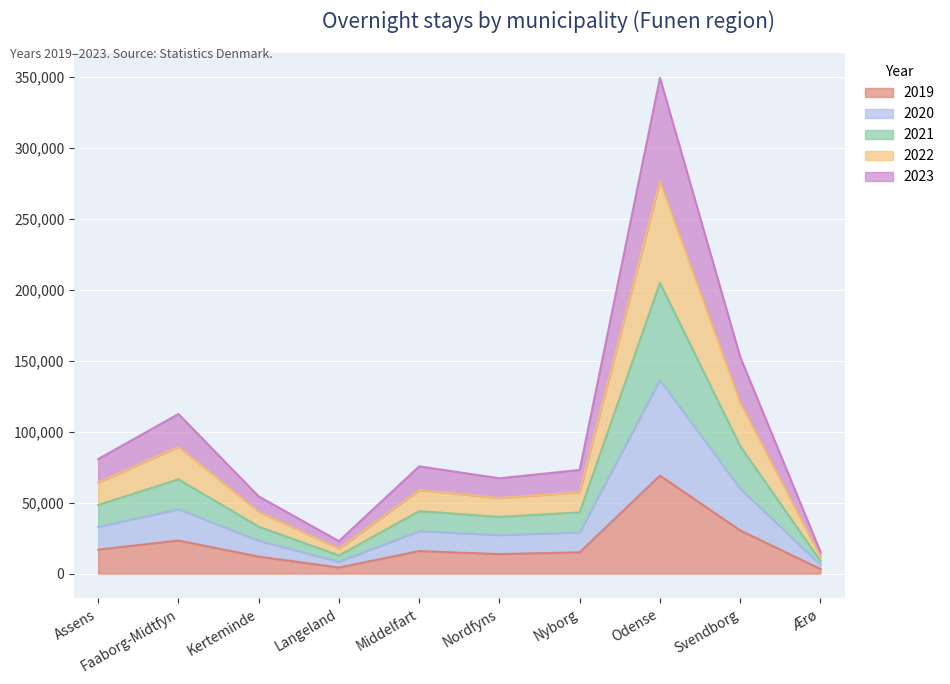

What is the difference between the maximum and minimum values in the 2019 series?

65817